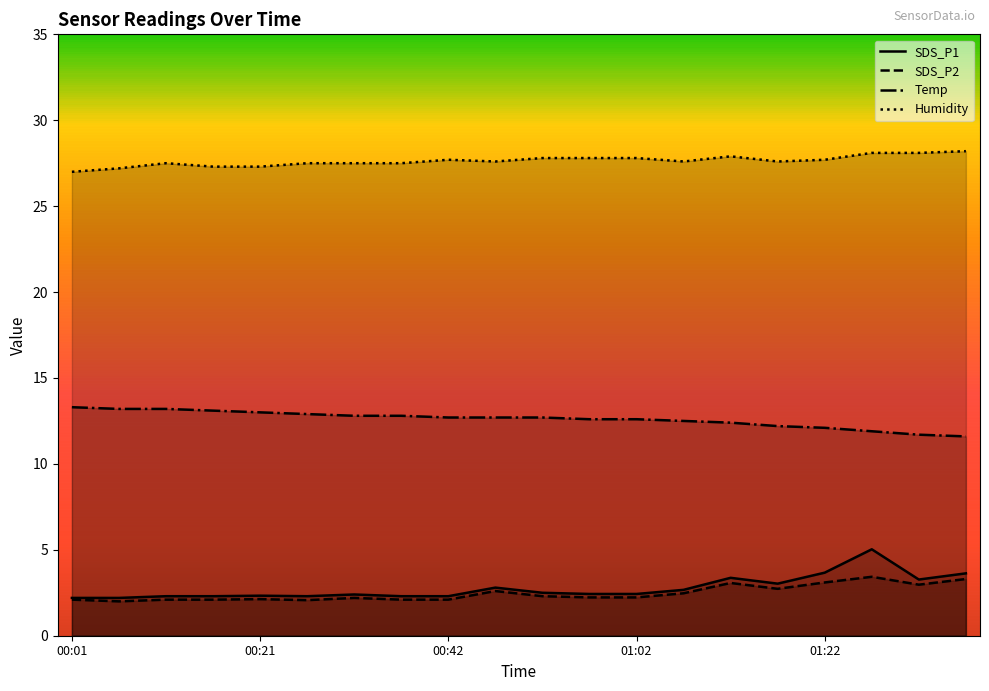

True or false: Temp has more than 0 interior local peaks.

False